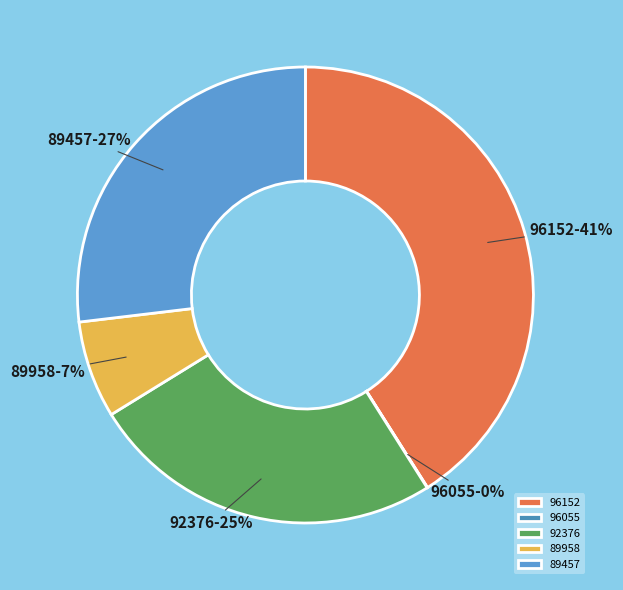

The 89958 slice represents 20% of the pie. True or false?

False